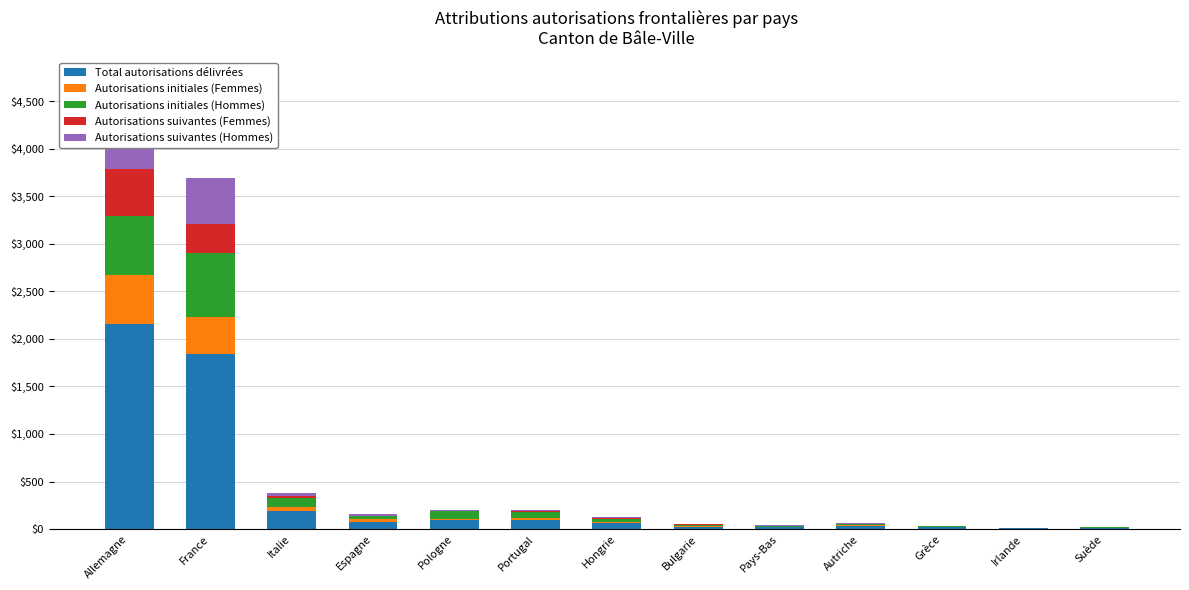

How many data points in Autorisations initiales (Hommes) are above 30?

6